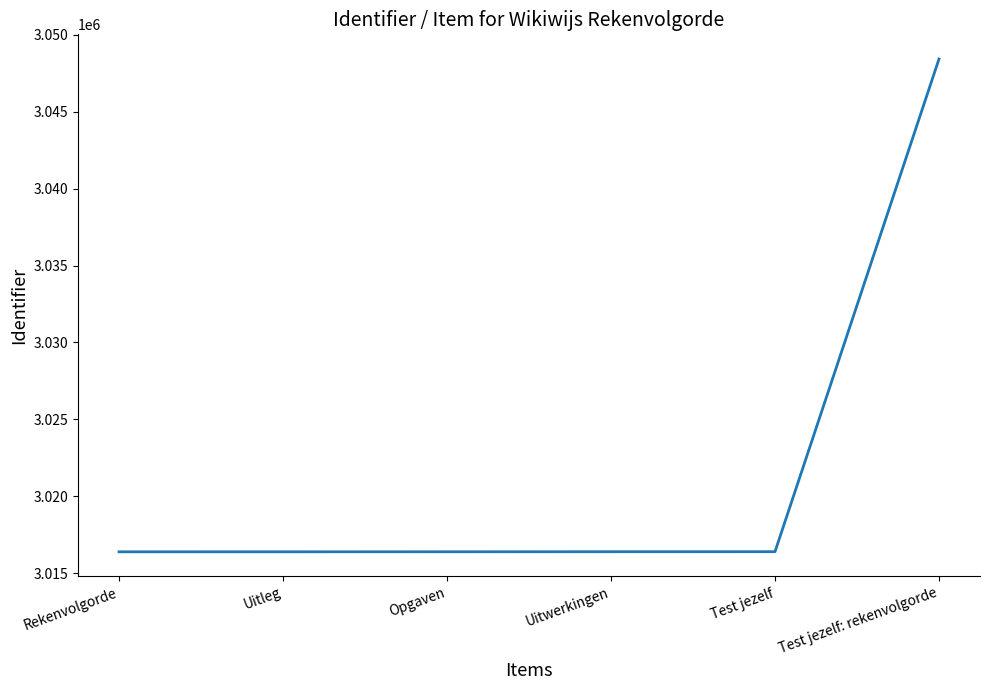

What is the change in value from Rekenvolgorde to Test jezelf: rekenvolgorde?

+32041